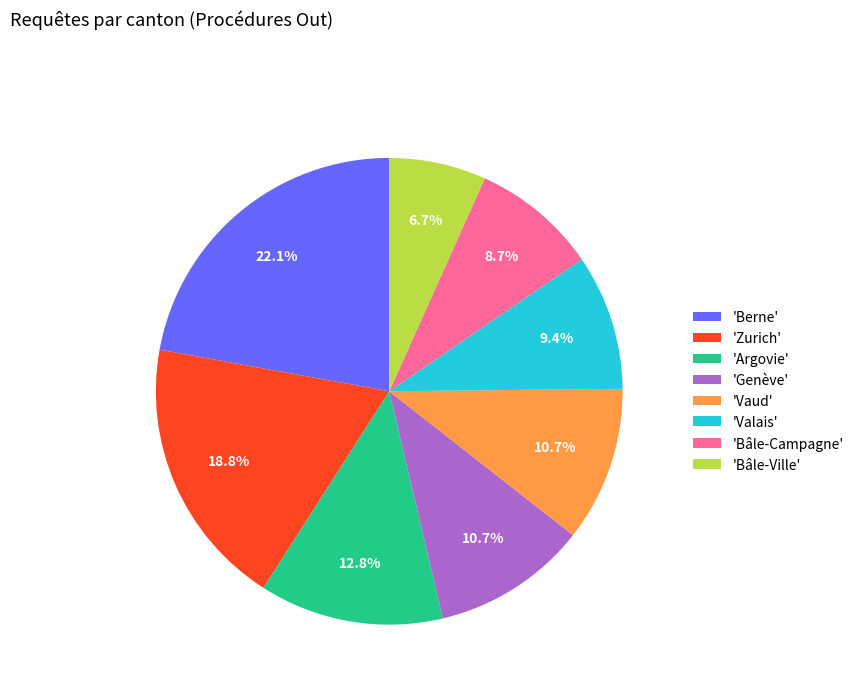

What percentage is NOT represented by 'Bâle-Campagne'?

91.3%